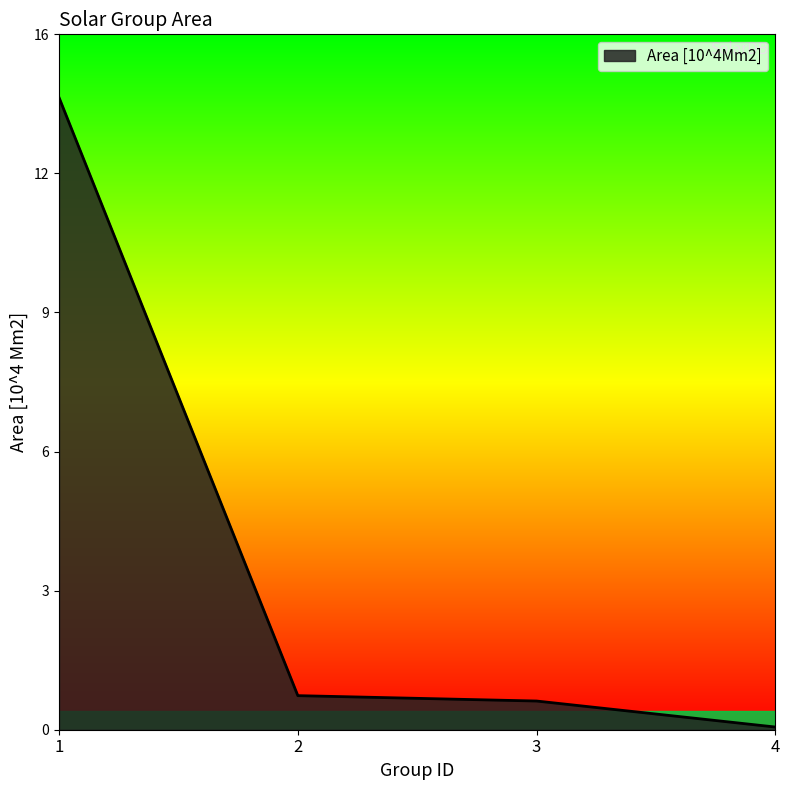

How many lines are shown in the chart?

1